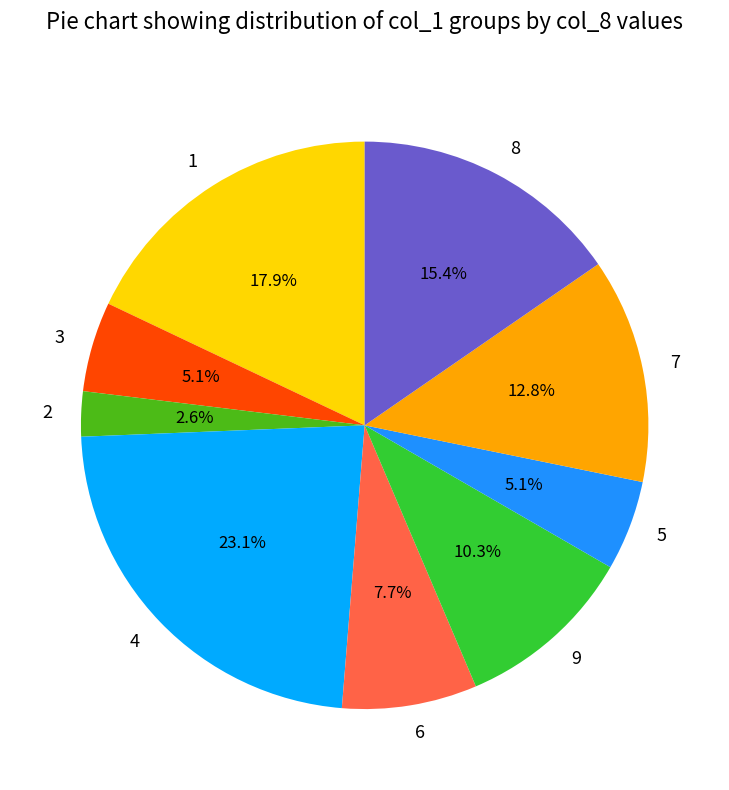

Which slice is the largest?

4